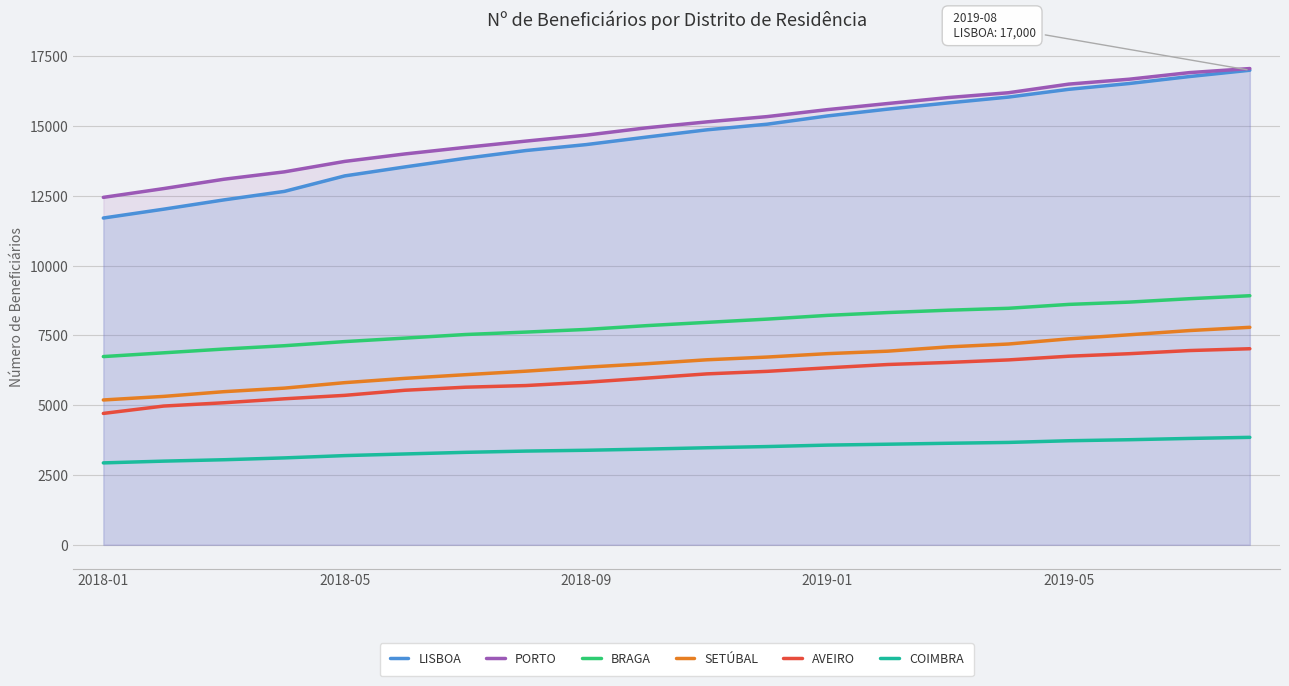

What is the smallest value displayed?

2935